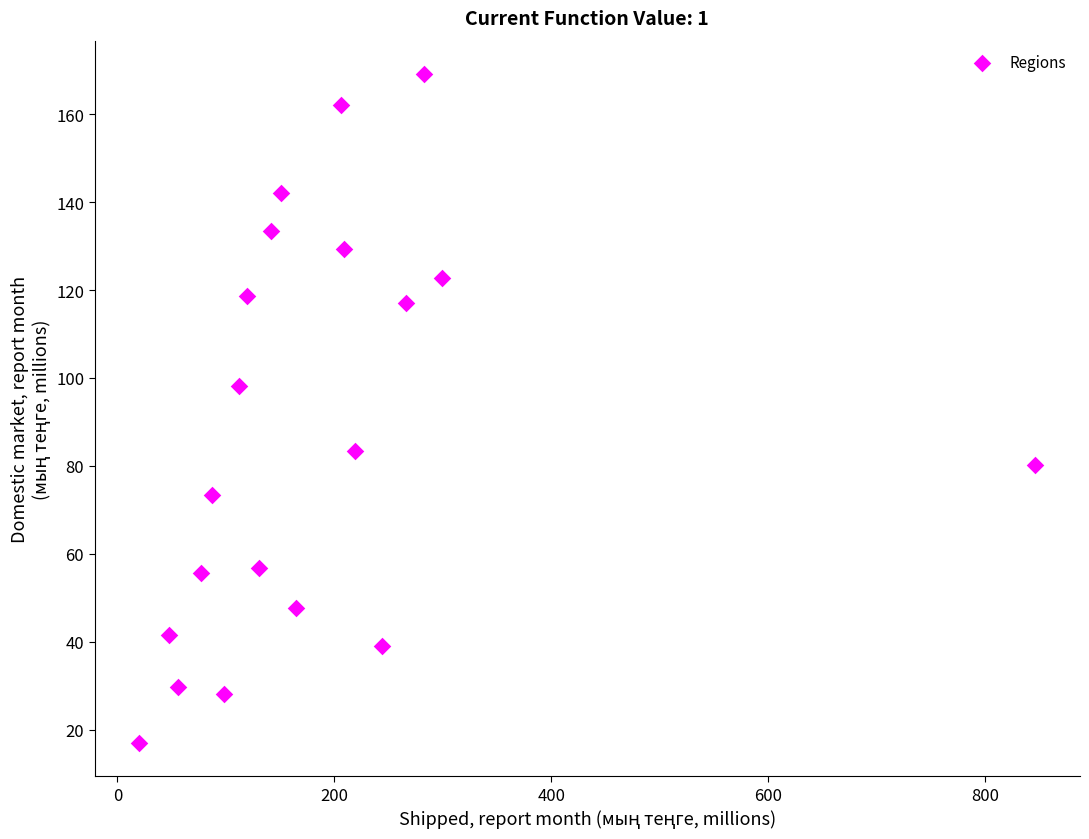

What Y value in the scatter plot is closest to 93?

98.2